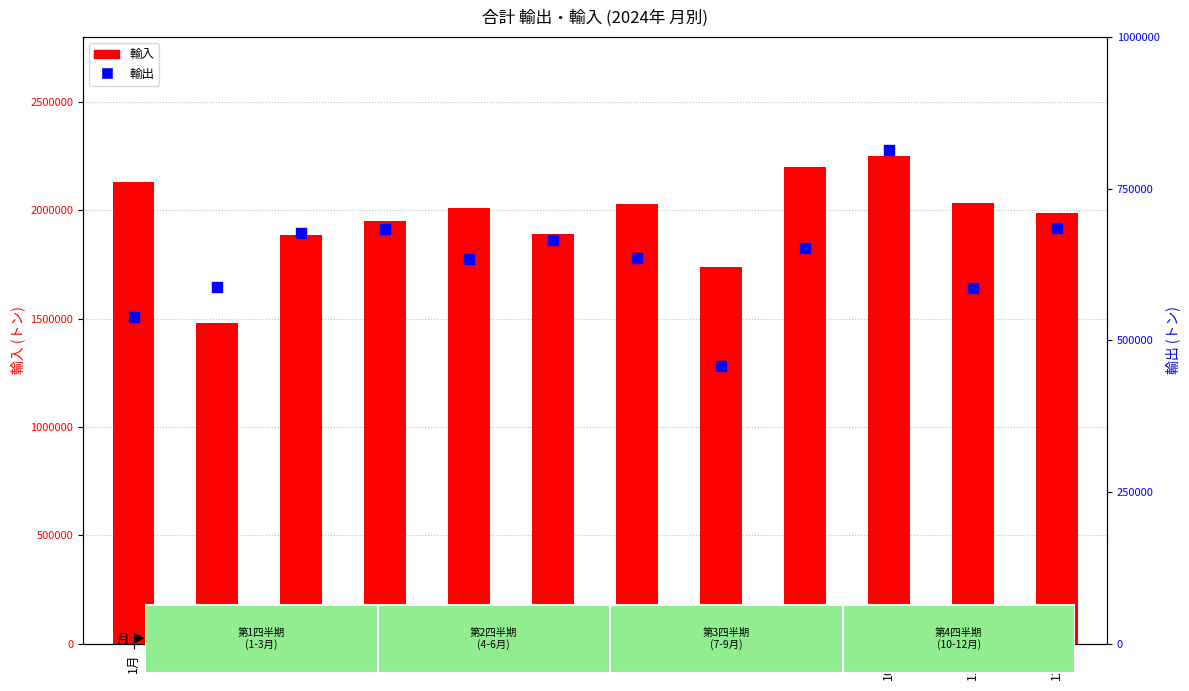

Is the value of 輸入 at 11月 greater than the value of 輸出 at 7月?

Yes